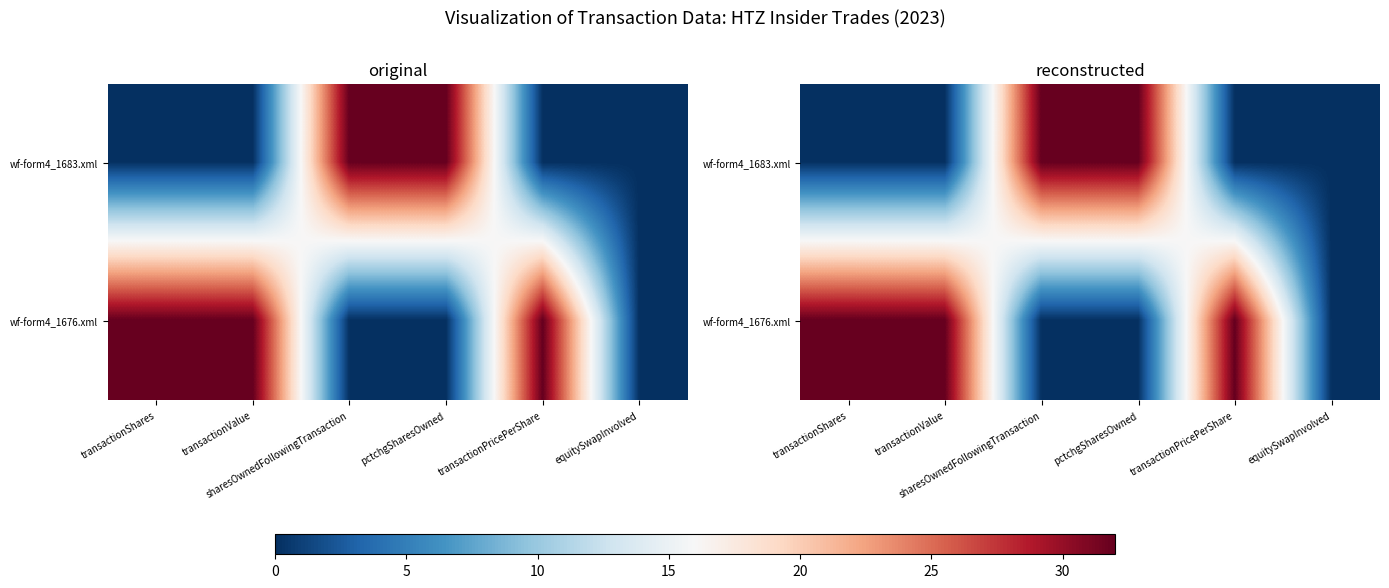

Is it true that wf-form4_1676.xml equals 51 at transactionShares?

False